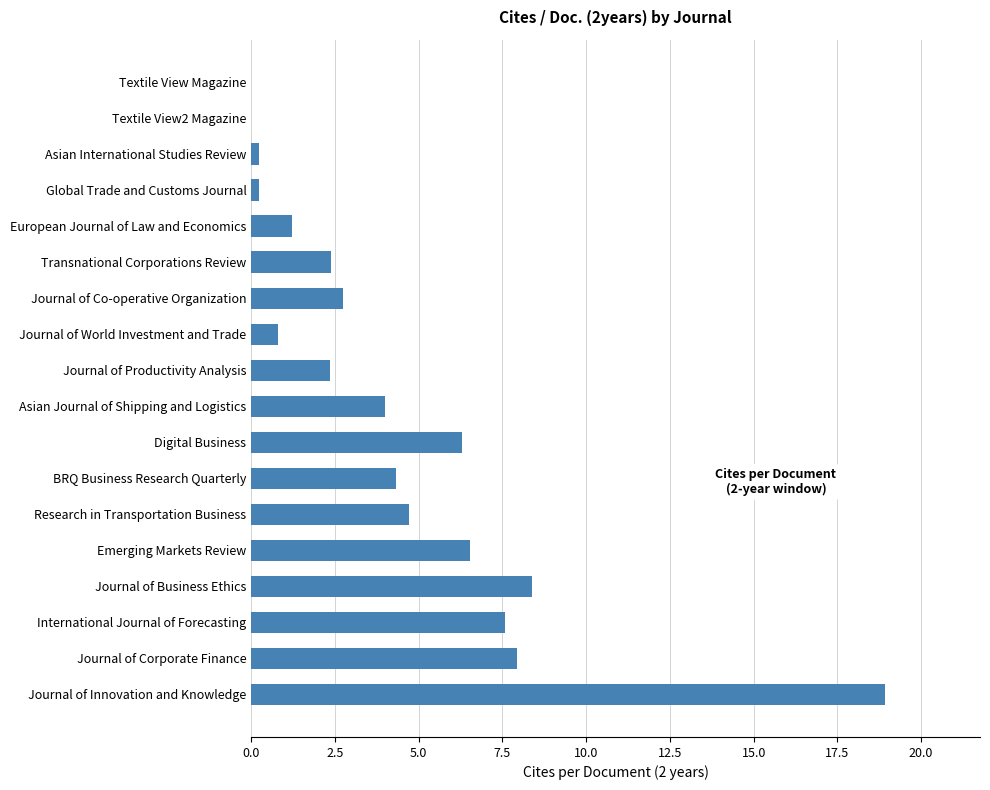

The chart shows a value of 3.8 at Journal of Productivity Analysis. True or false?

False